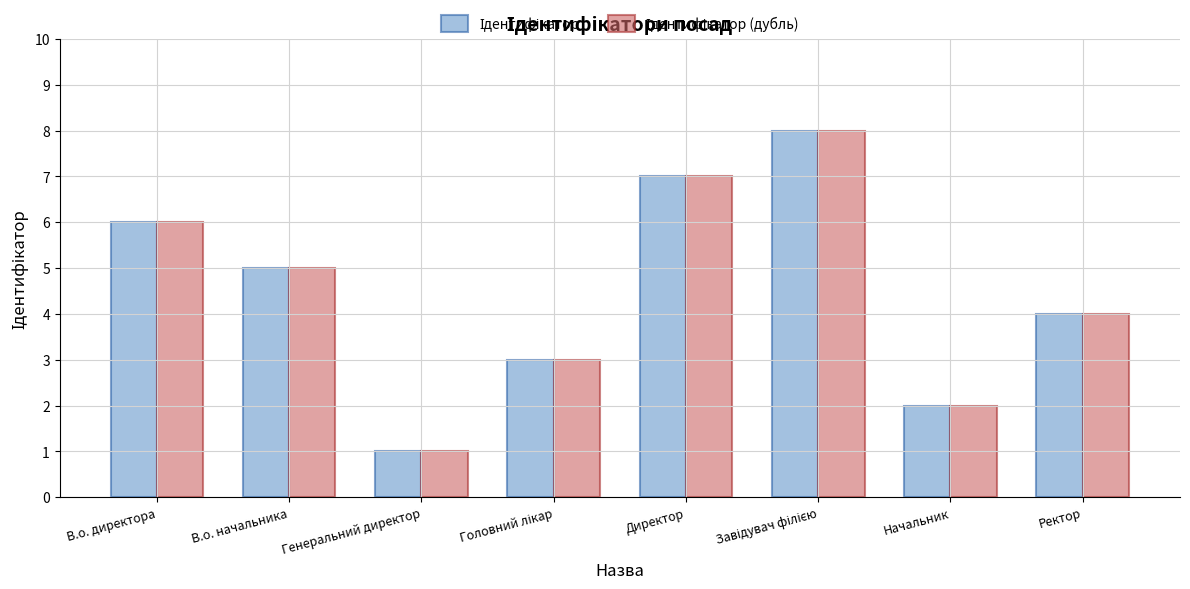

How many groups of bars are there?

8